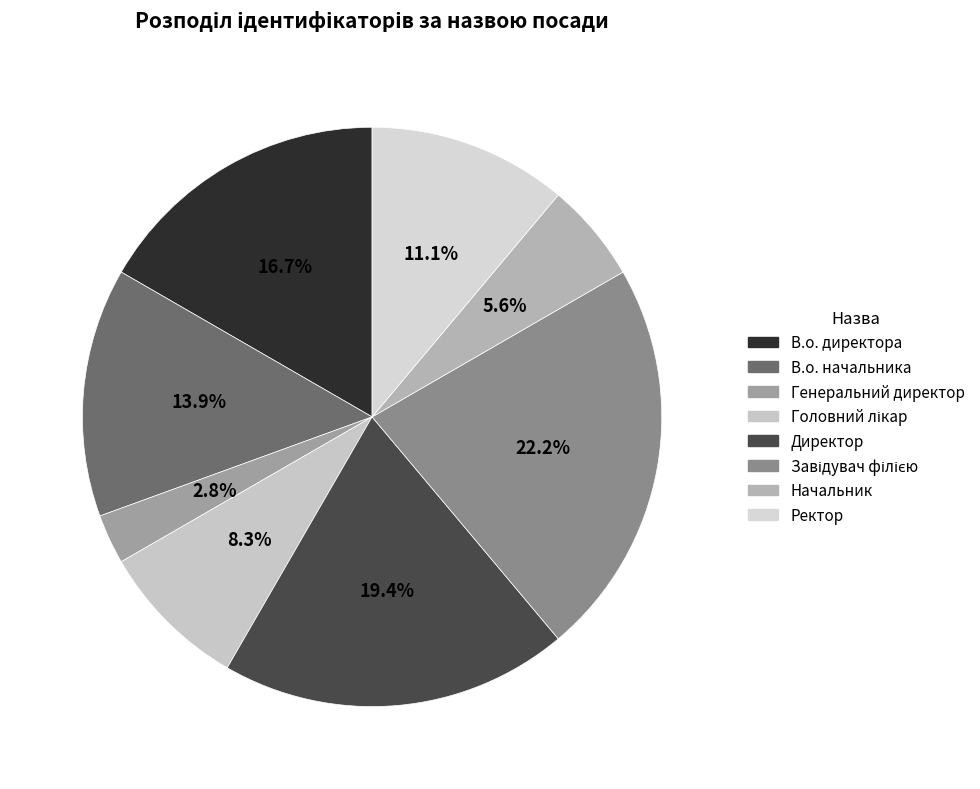

To the nearest percent, what is the combined percentage of Ректор and Головний лікар?

19%